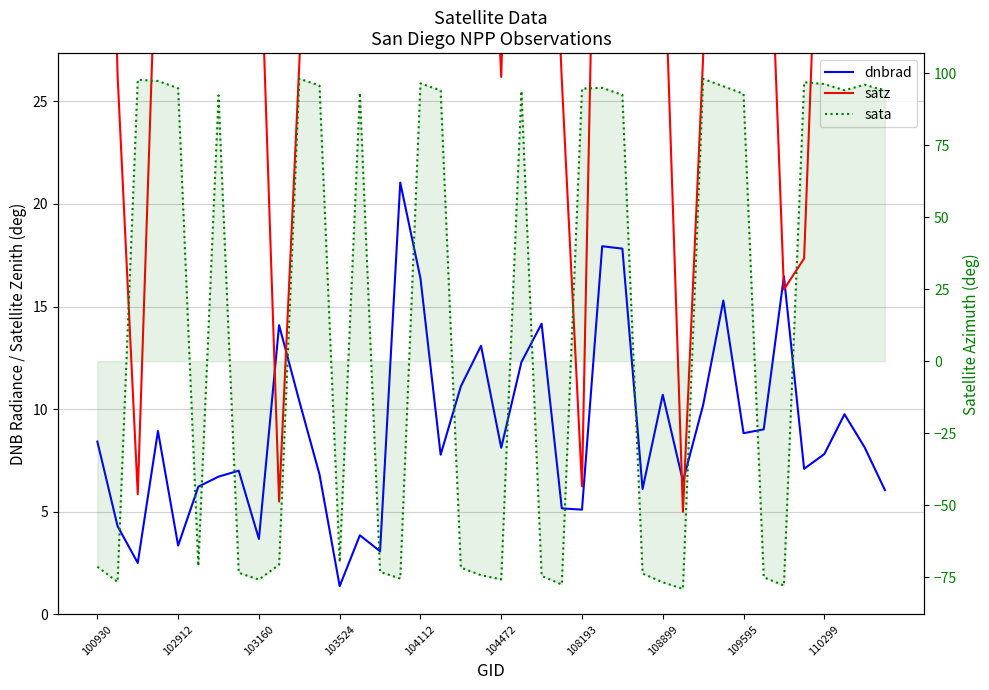

What is the difference between the dnbrad values at 21 and 24?

7.2